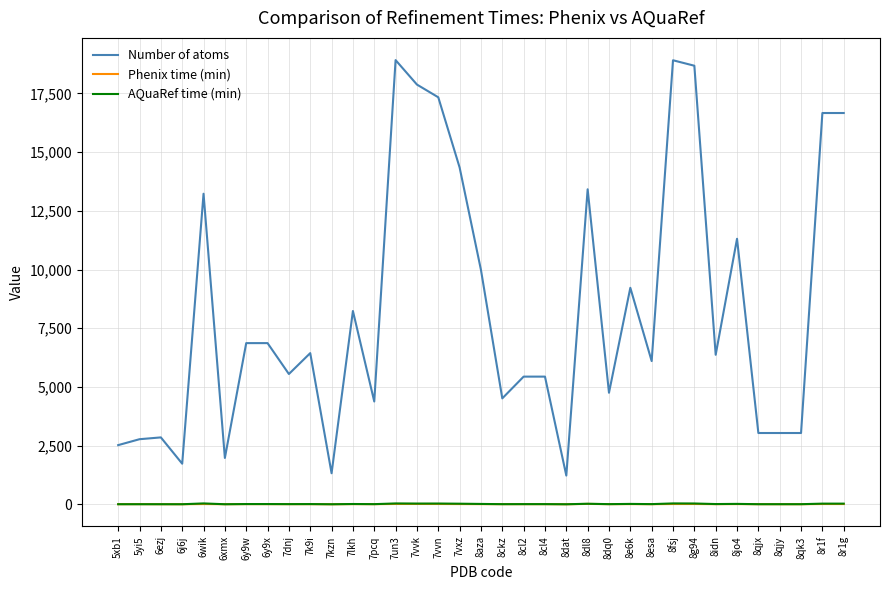

Where does the Phenix time (min) series first go above 7?

5yi5